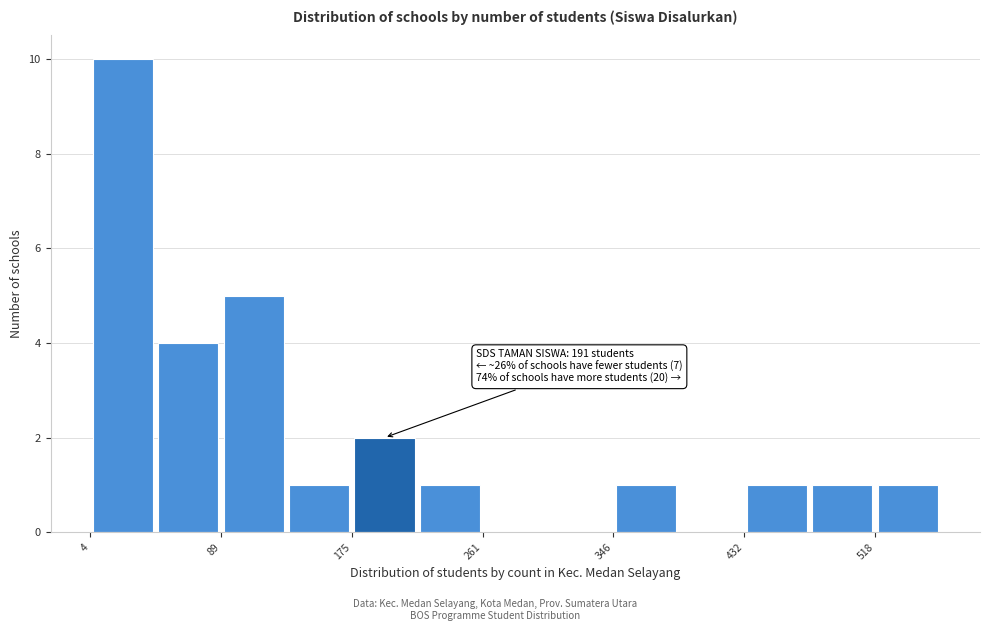

Which range on the x-axis has the tallest bar?

0 to 50